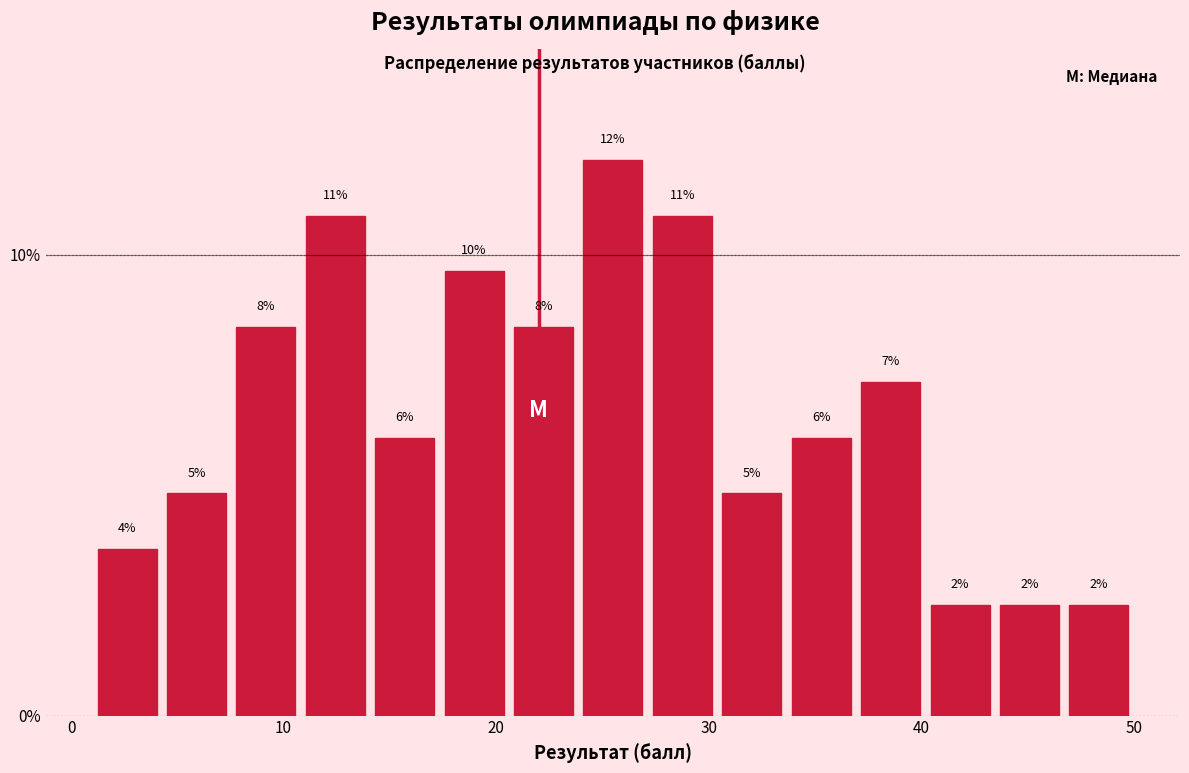

Around what value on the x-axis is the tallest bar? Give the approximate position of its centre, as read against the axis.

26